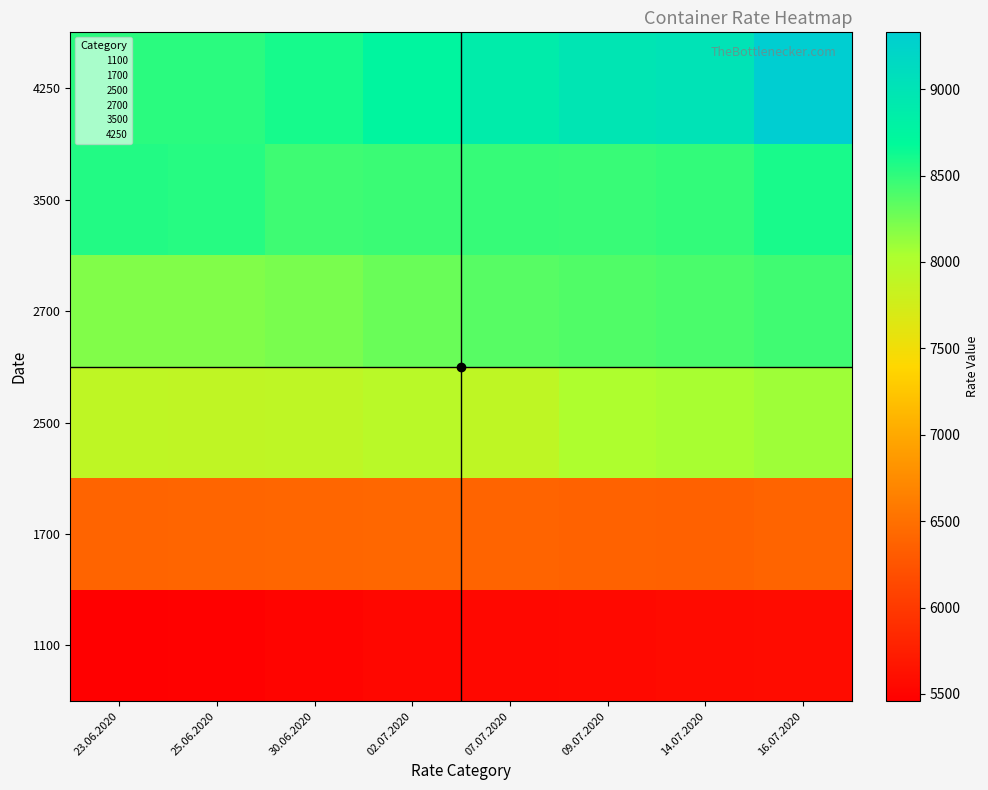

Reading right to left, what are all the values shown in this chart?

1100: 16.07.2020=5575	14.07.2020=5570	09.07.2020=5555	07.07.2020=5546	02.07.2020=5532	30.06.2020=5509	25.06.2020=5477	23.06.2020=5458
1700: 16.07.2020=6395	14.07.2020=6359	09.07.2020=6377	07.07.2020=6389	02.07.2020=6421	30.06.2020=6405	25.06.2020=6396	23.06.2020=6392
2500: 16.07.2020=8091	14.07.2020=8054	09.07.2020=8023	07.07.2020=7897	02.07.2020=7939	30.06.2020=7901	25.06.2020=7885	23.06.2020=7897
2700: 16.07.2020=8438	14.07.2020=8403	09.07.2020=8380	07.07.2020=8359	02.07.2020=8286	30.06.2020=8232	25.06.2020=8196	23.06.2020=8196
3500: 16.07.2020=8589	14.07.2020=8497	09.07.2020=8474	07.07.2020=8481	02.07.2020=8460	30.06.2020=8446	25.06.2020=8540	23.06.2020=8556
4250: 16.07.2020=9329	14.07.2020=9017	09.07.2020=8982	07.07.2020=8881	02.07.2020=8742	30.06.2020=8601	25.06.2020=8523	23.06.2020=8521